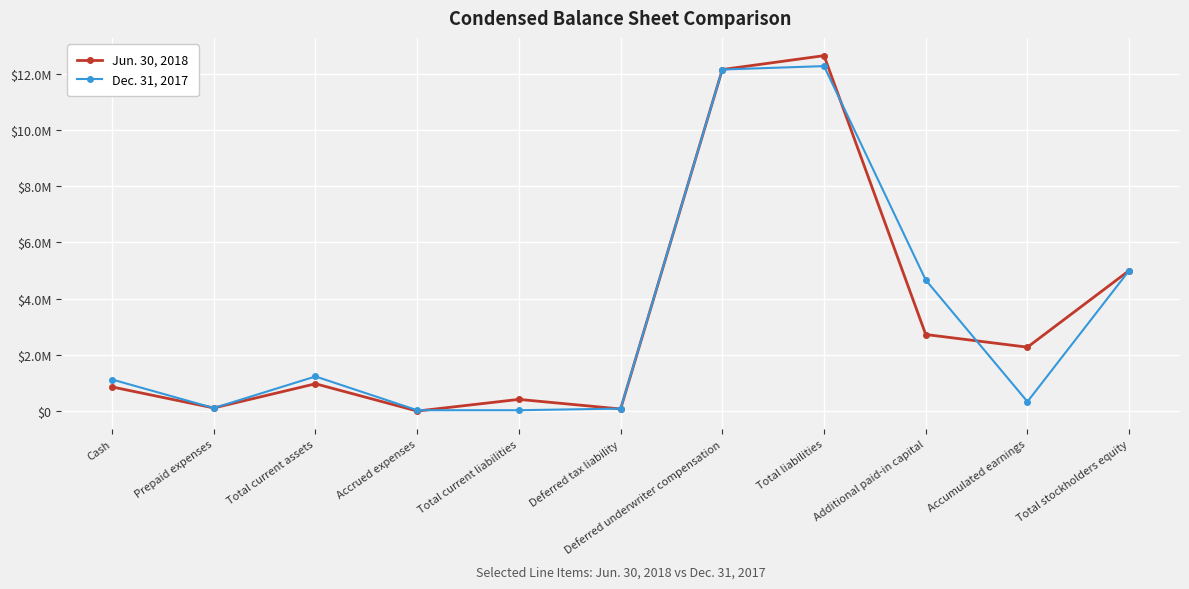

Reading left to right, what are all the values shown in this chart?

Jun. 30, 2018: 860043	112451	972494	1936	417292	75992	12150000	12643284	2724853	2274161	5000001
Dec. 31, 2017: 1123821	109000	1232821	32104	32104	89409	12150000	12271513	4662669	336347	5000001